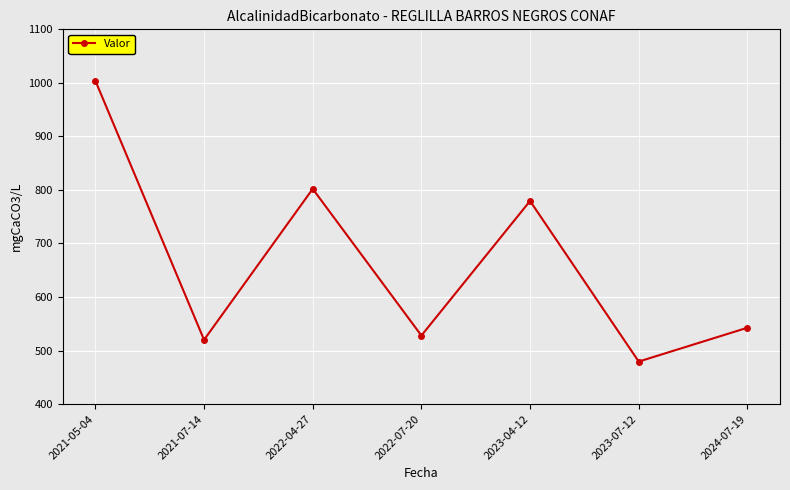

The value at 2021-05-04 is 294.8. True or false?

False